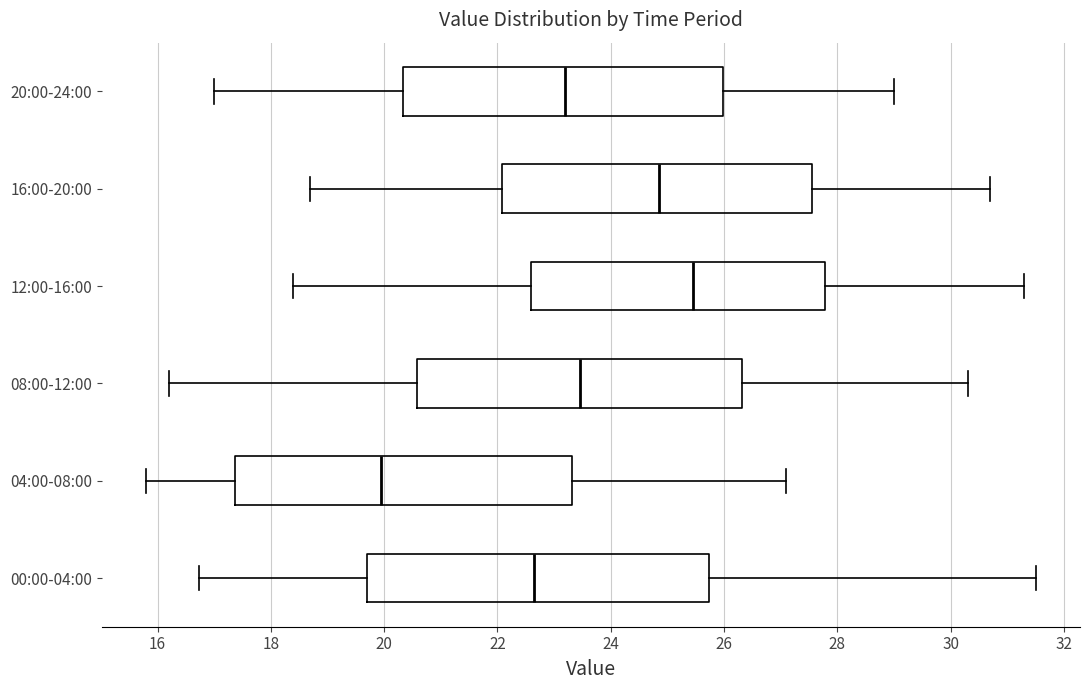

Where is the left edge of the box for 16:00-20:00 on the x-axis? The values are not printed on the chart, so give them approximately, as read against the axis.

22.0